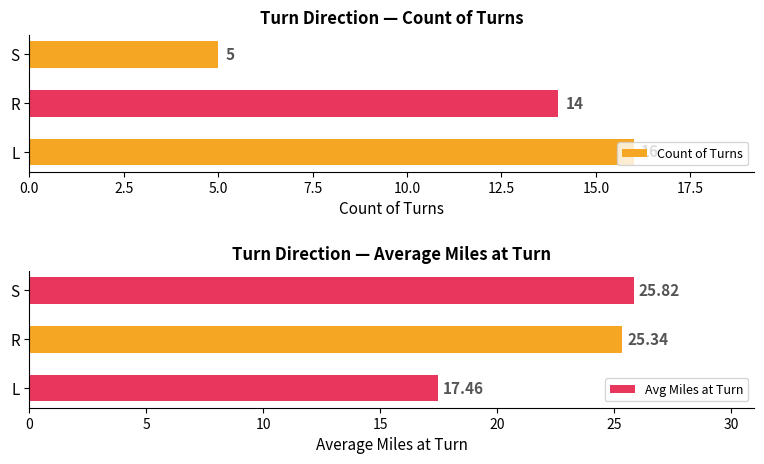

Reading left to right, extract all data points from this chart.

Count of Turns: 16.0	14.0	5.0
Avg Miles at Turn: 17.5	25.3	25.8